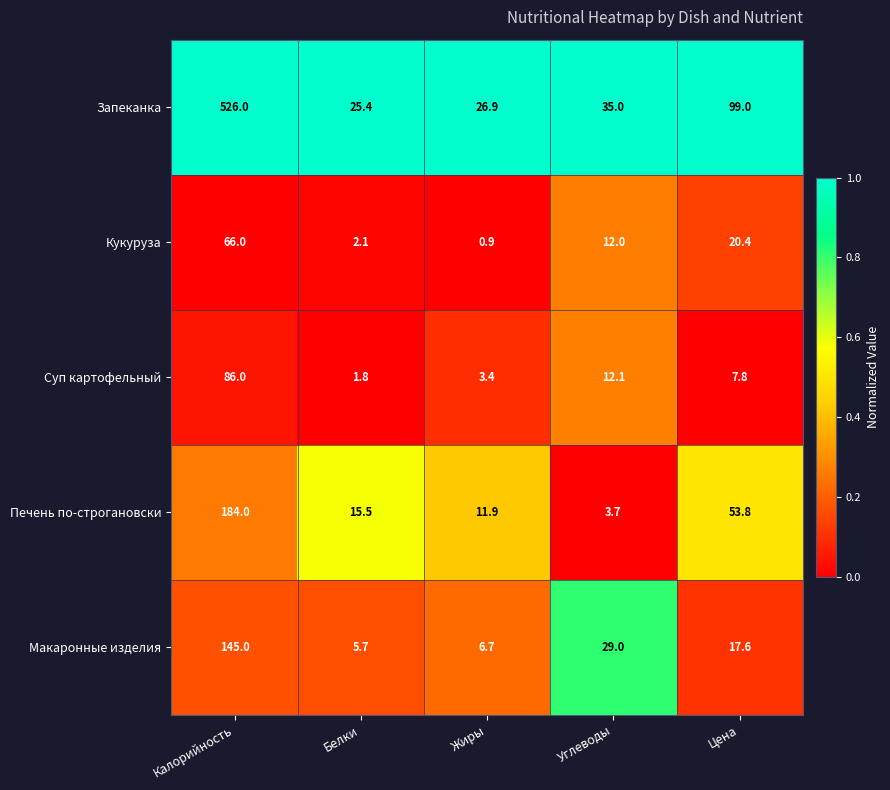

List the labels in order of Суп картофельный value, largest first.

Калорийность, Углеводы, Цена, Жиры, Белки